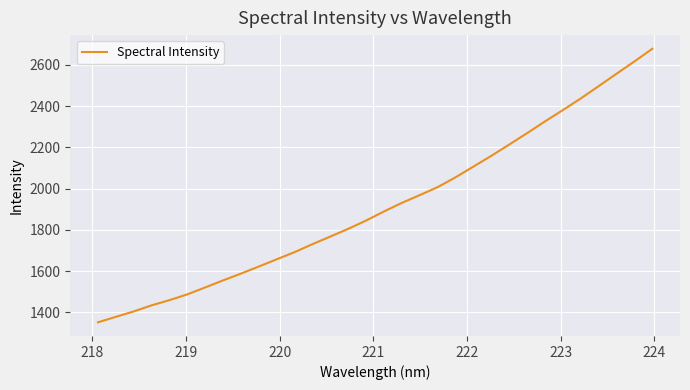

What is the minimum value shown in the chart?

1352.1